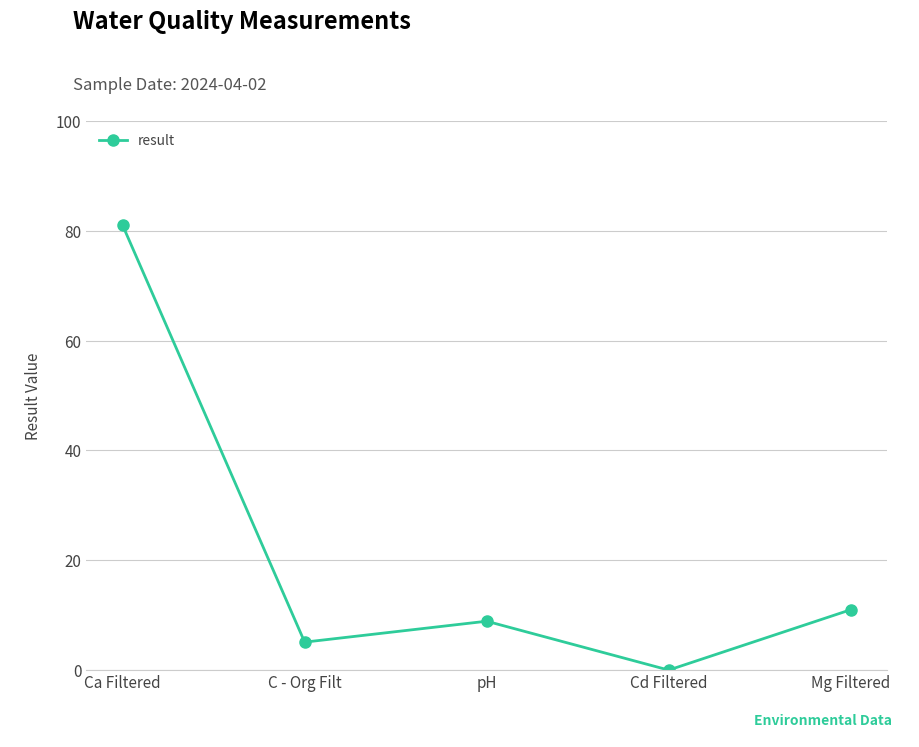

The value at Ca Filtered is 107.1. True or false?

False